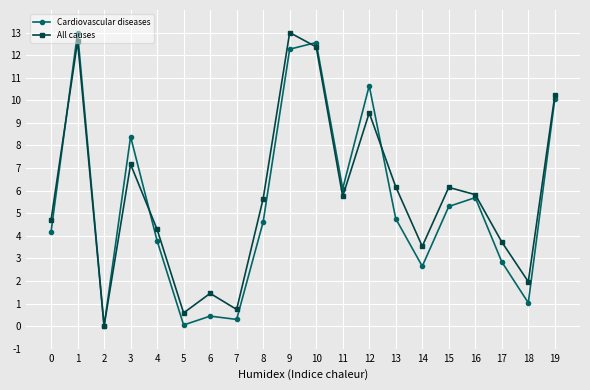

Rank the series at 14 from lowest to highest value.

Cardiovascular diseases, All causes